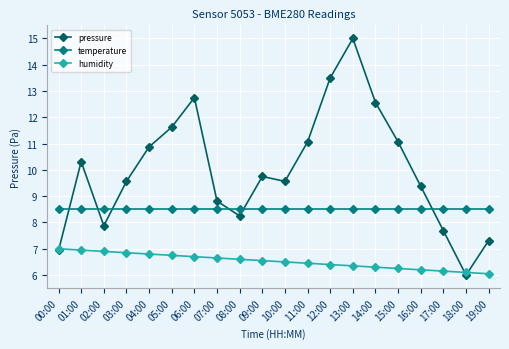

What is the sum of all pressure values?

199.9